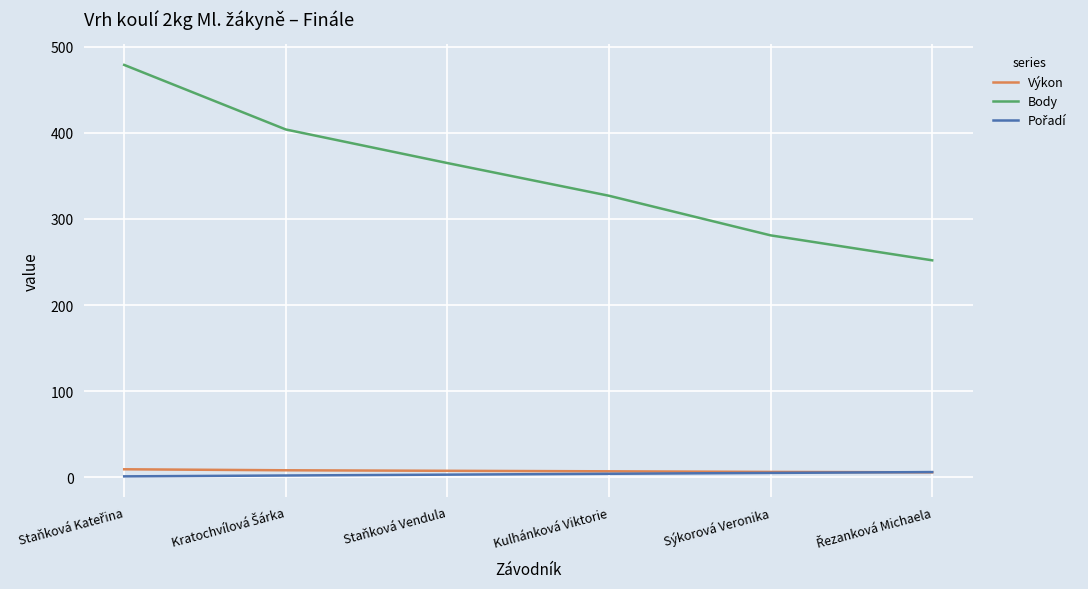

The value of Body at Sýkorová Veronika is 281.0. True or false?

True